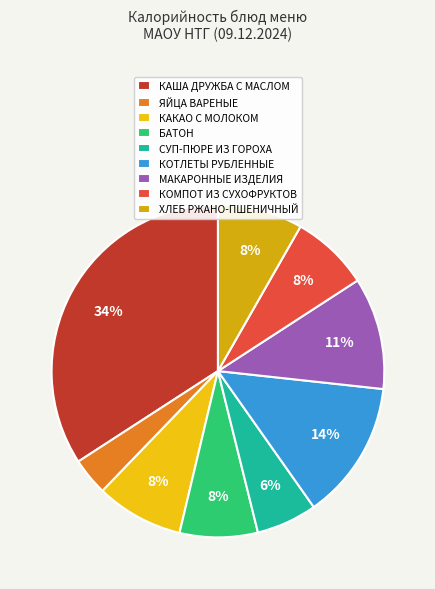

How many segments does this pie chart have?

9